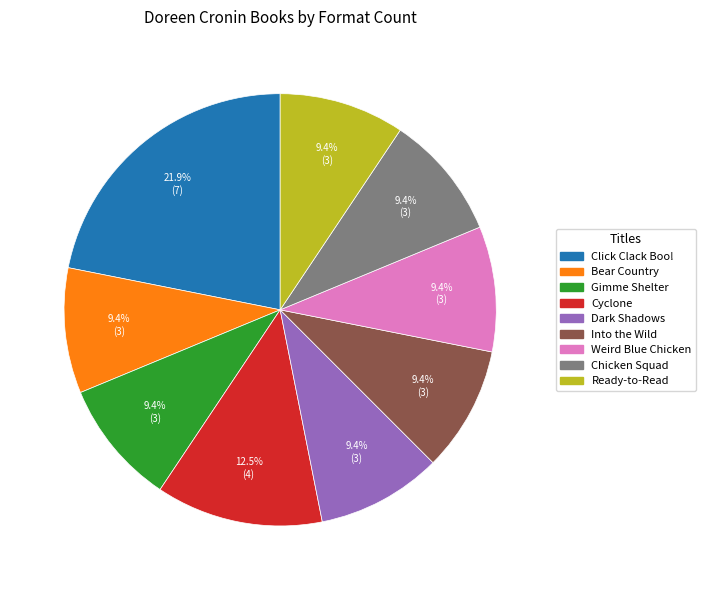

Does any single category account for the majority?

No